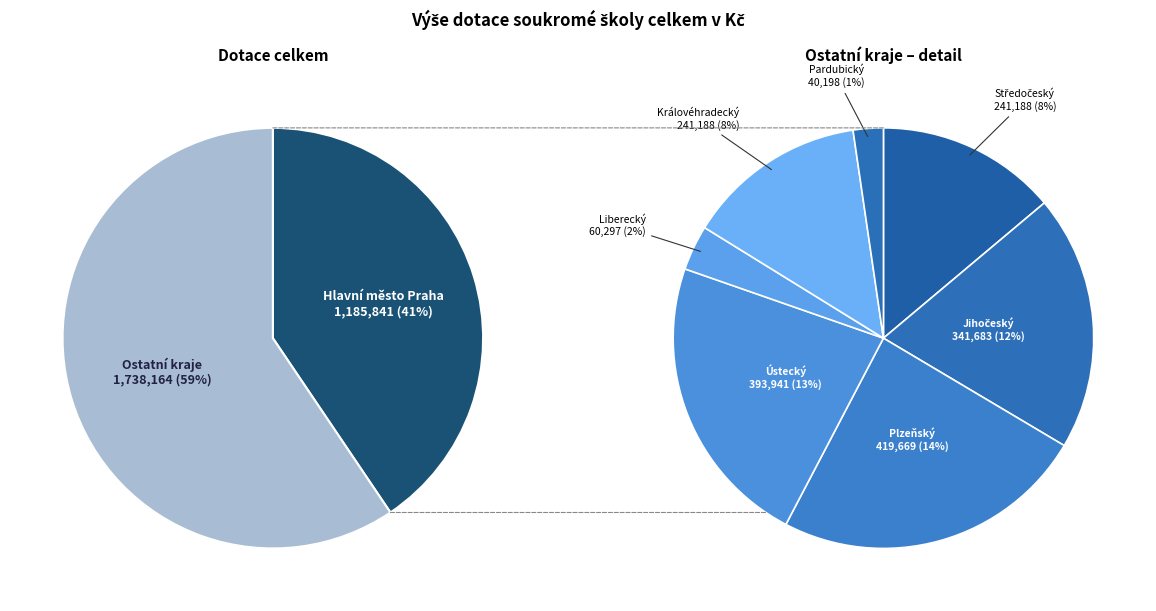

Is it true that Liberecký kraj is 2% of the pie?

True